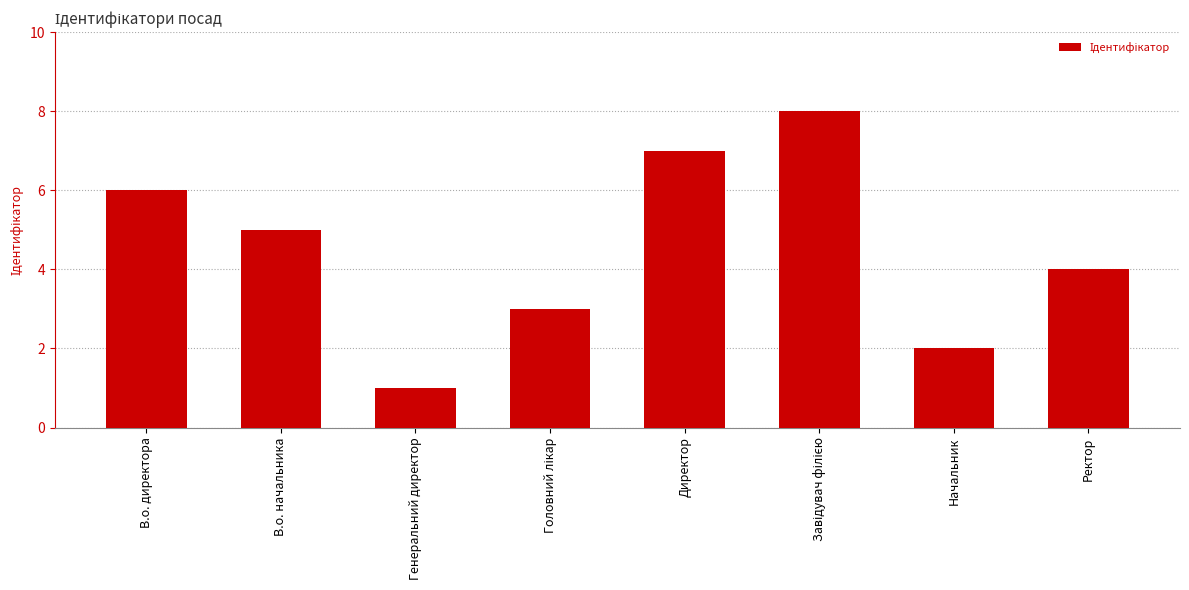

Reading left to right, list all the values displayed in this chart.

6	5	1	3	7	8	2	4